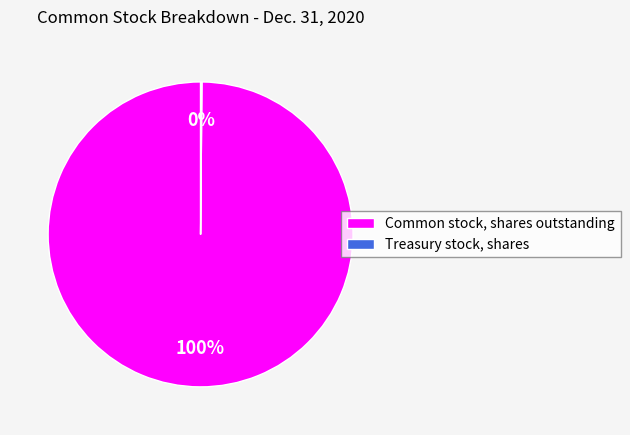

The Common stock, shares outstanding slice represents 100% of the pie. True or false?

True